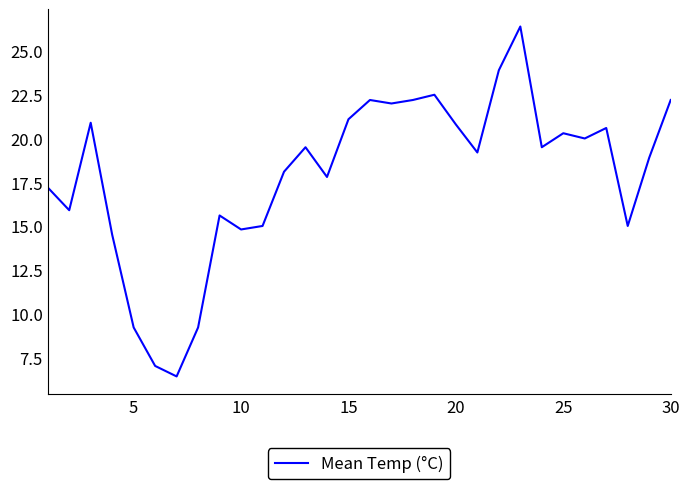

What is the minimum value shown in the chart?

6.4